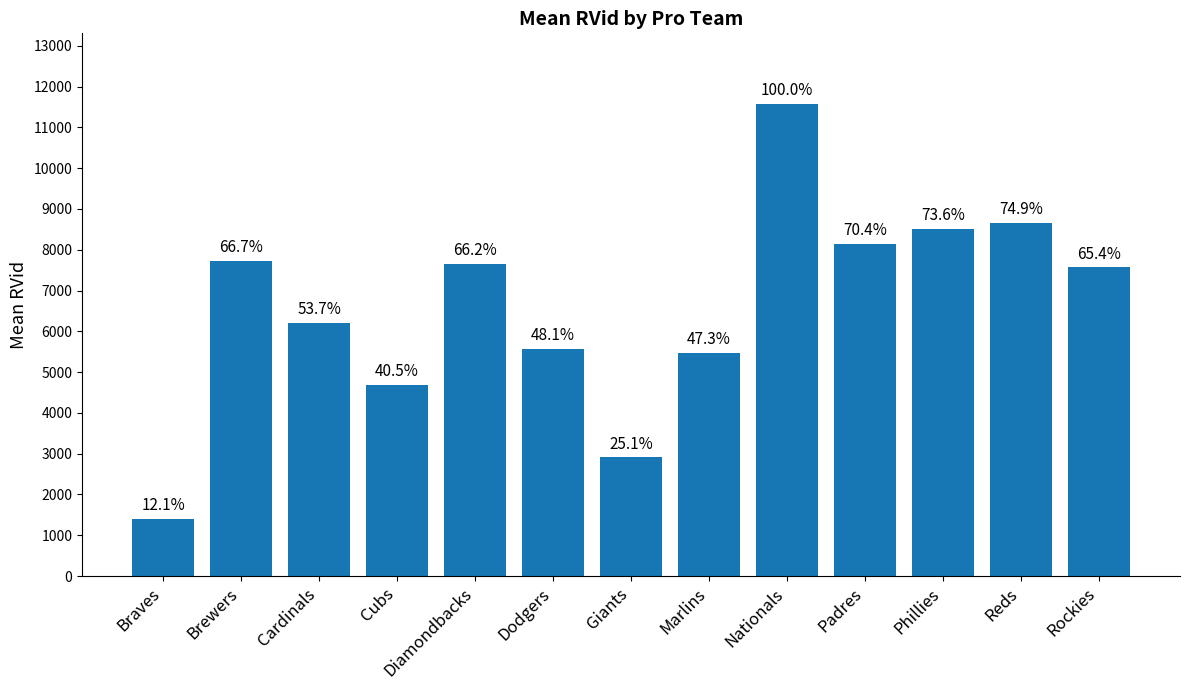

What is the label of the 5th bar from the left?

Diamondbacks